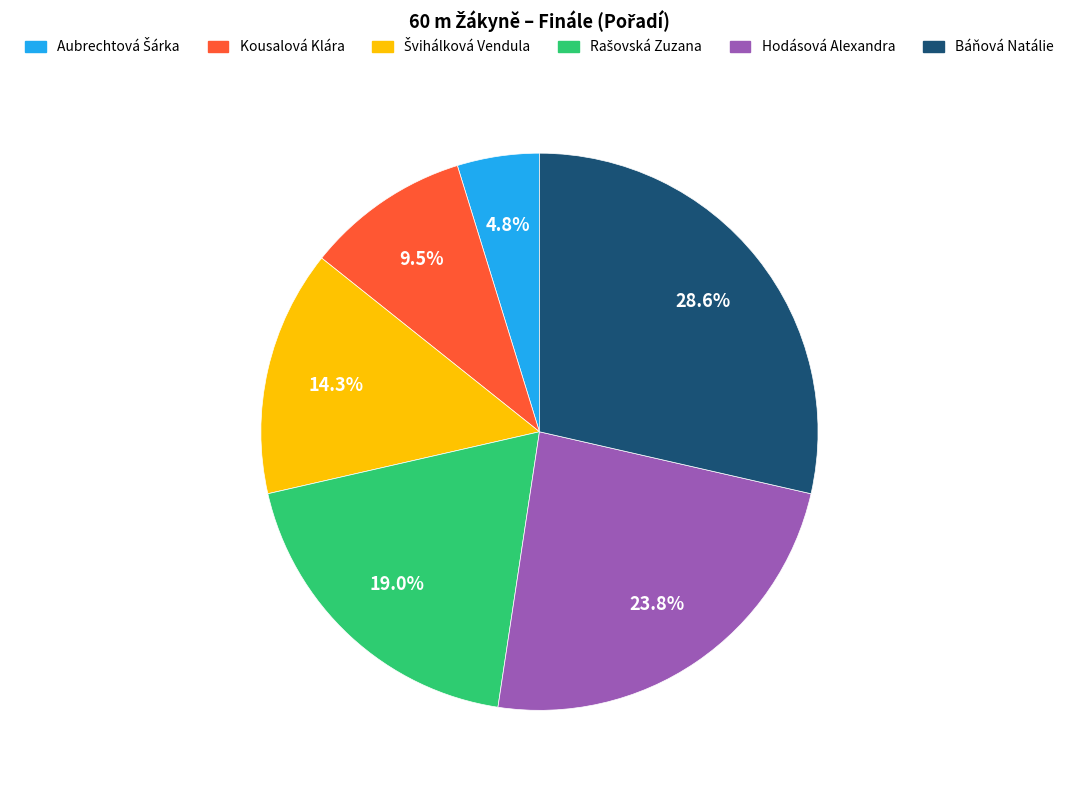

Is there any slice that represents more than half of the pie?

No